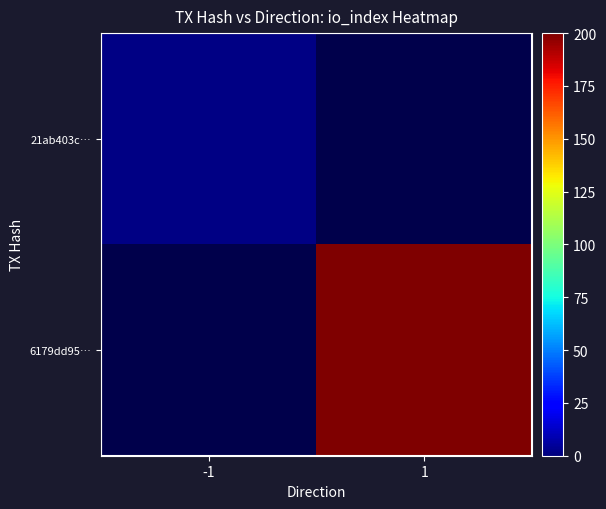

At which label does 6179dd95… reach its minimum?

-1